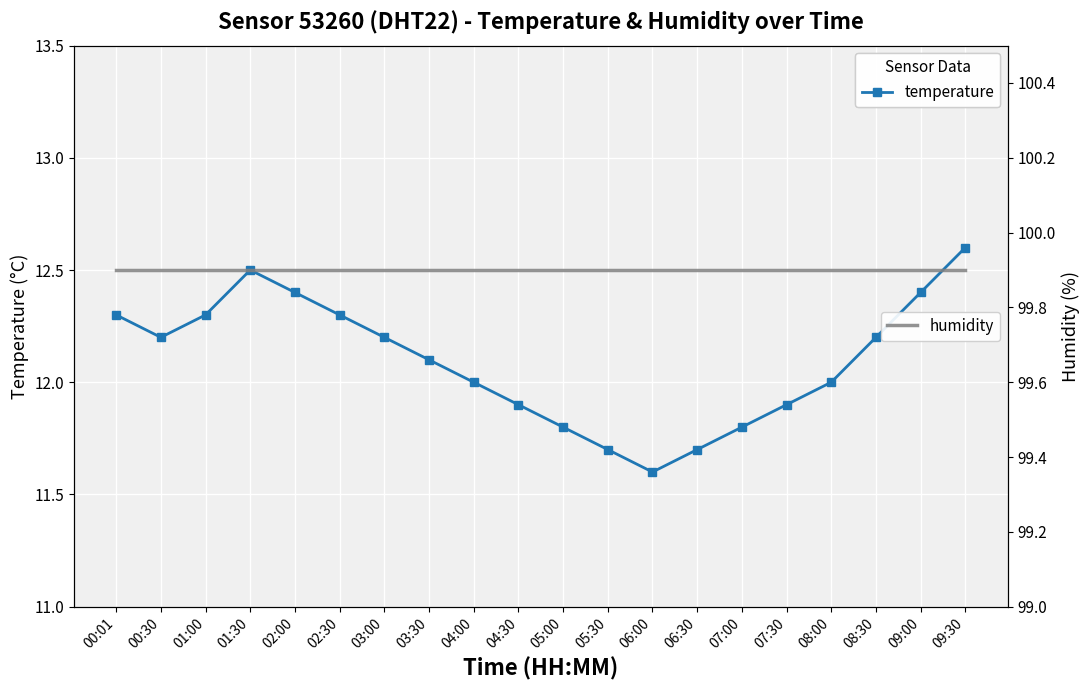

What are all the series names shown in the legend?

temperature, humidity